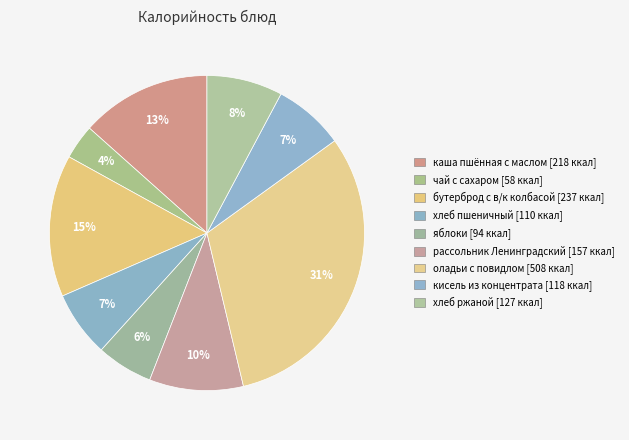

How many slices are in this pie chart?

9